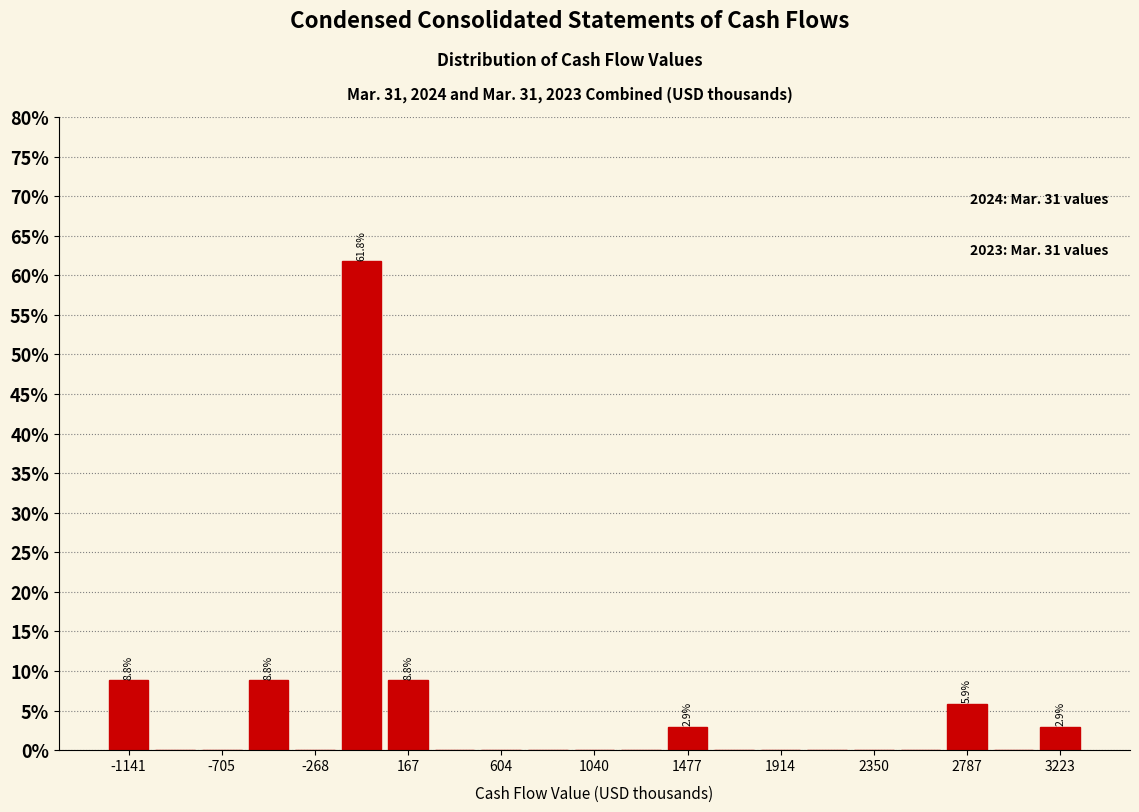

Over which range of the x-axis is the bar tallest?

-150 to 50